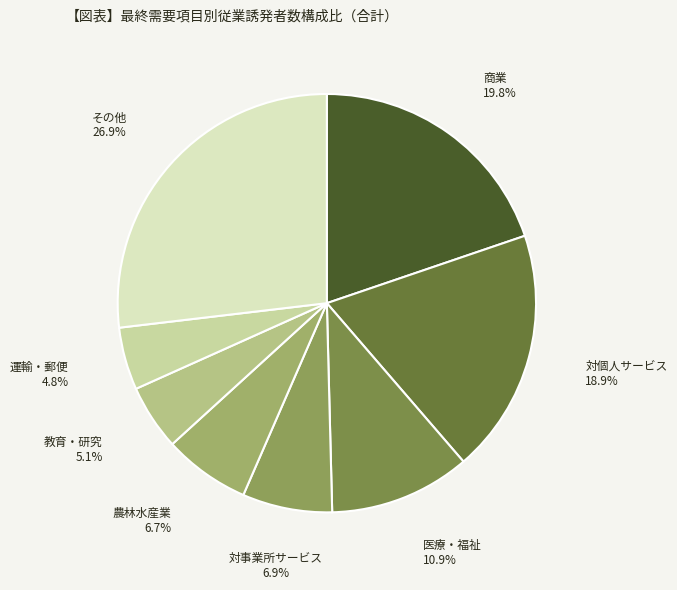

How many segments does this pie chart have?

8